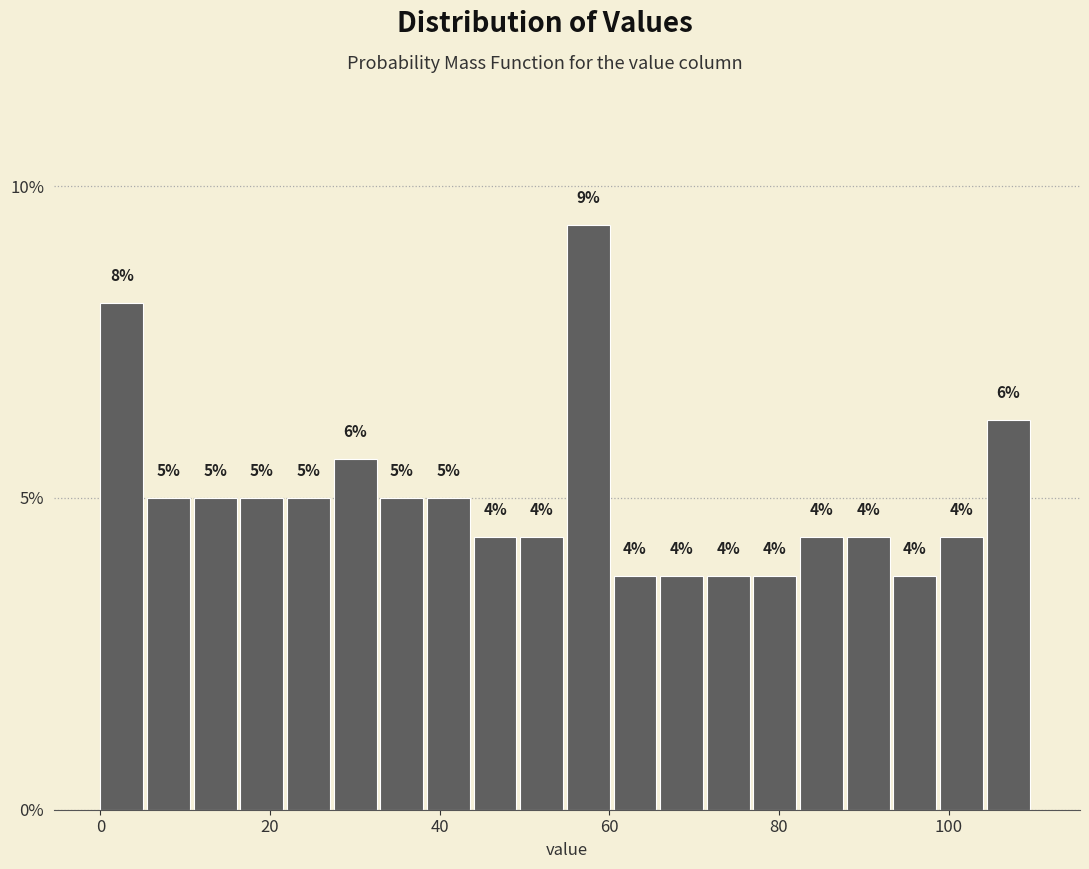

Read against the x-axis, roughly where is the centre of the tallest bar?

58